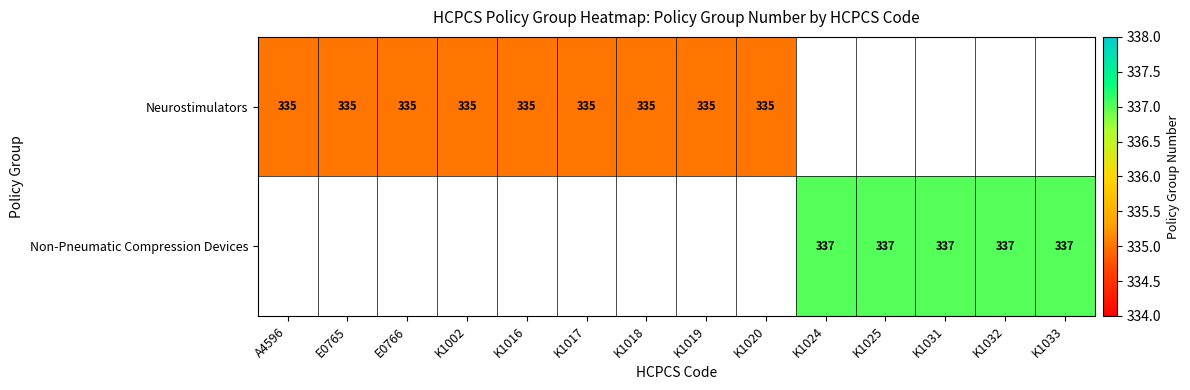

Is it true that Neurostimulators equals 140 at K1016?

False